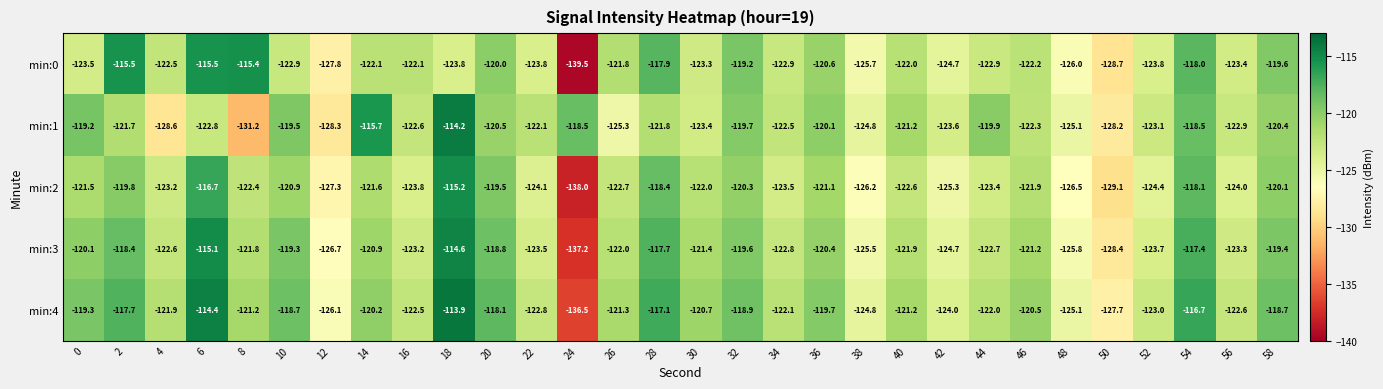

What is the average value of the min:0 series?

-122.6